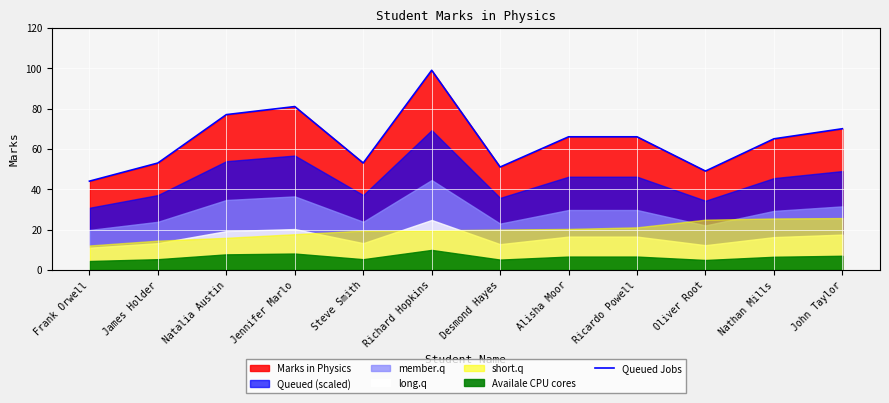

True or false: the data shows 70 at John Taylor.

True